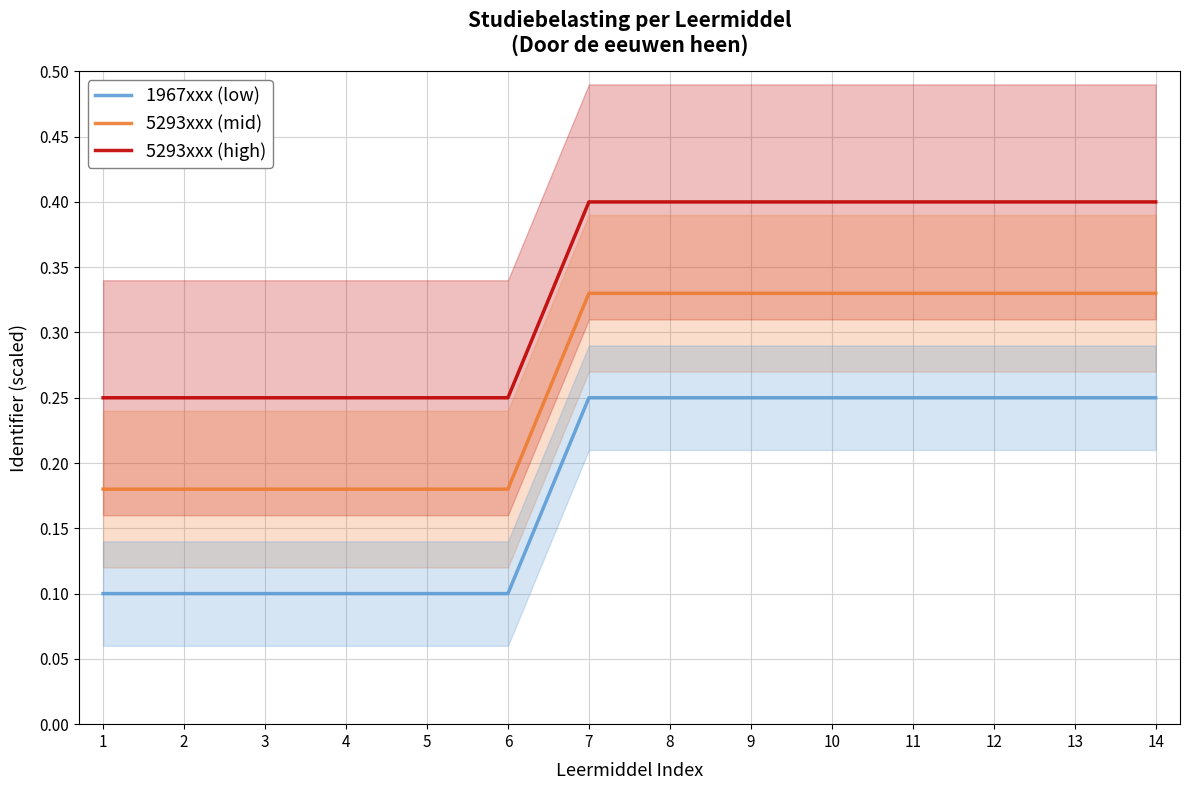

What is the approximate value of 5293xxx (high) at 11?

0.4